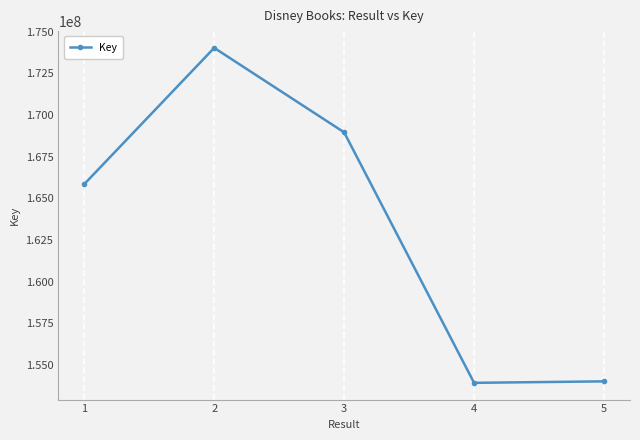

Where is the first local maximum?

2